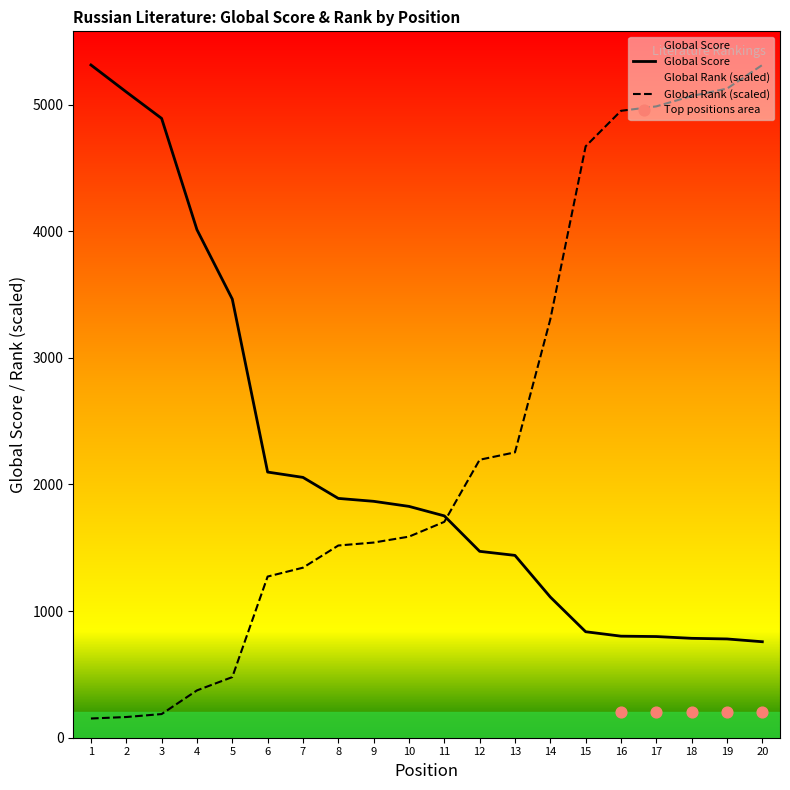

At which category is the sum across all series the highest?

20